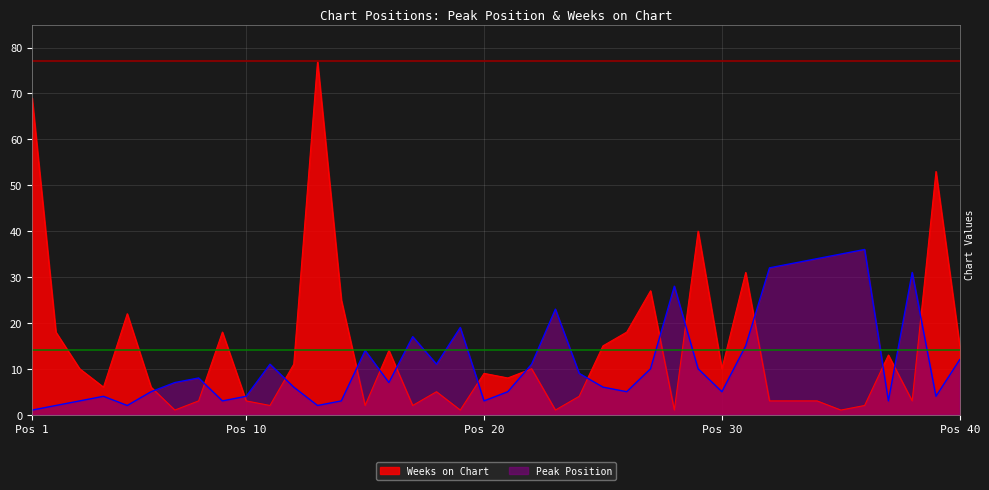

What is the value of the Peak Position point at the 26th from the left?

5